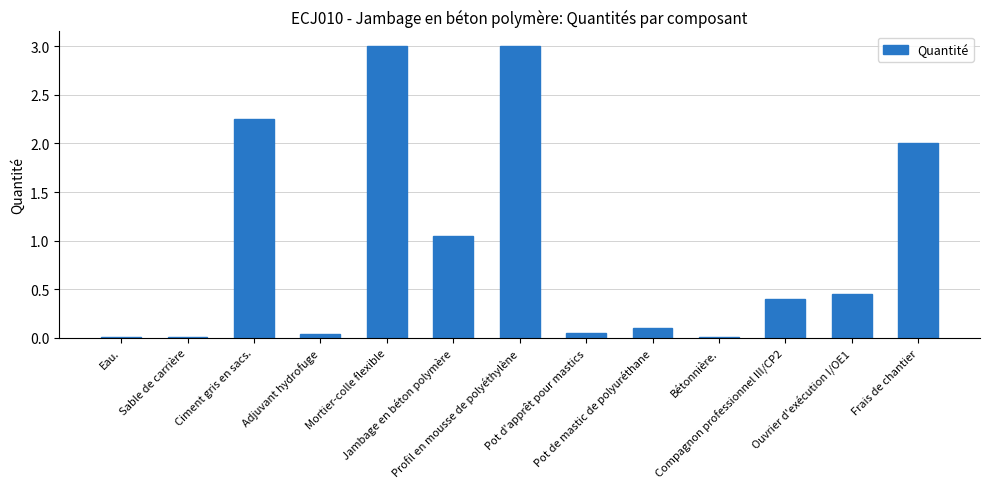

What is the sum of all values?

12.4